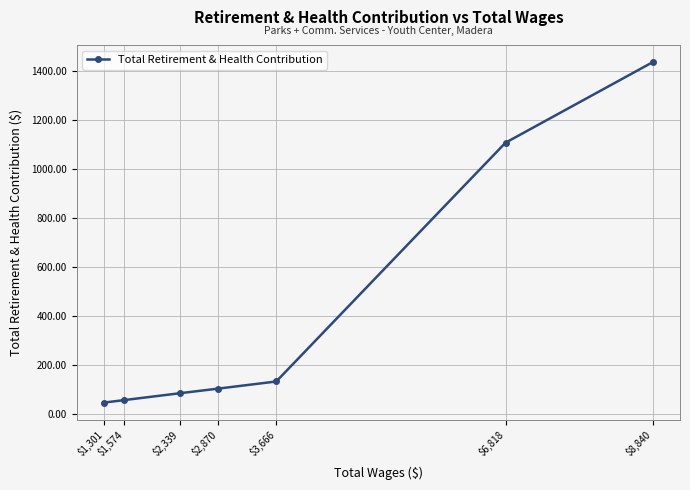

Is this an area chart (filled region under the line)?

No